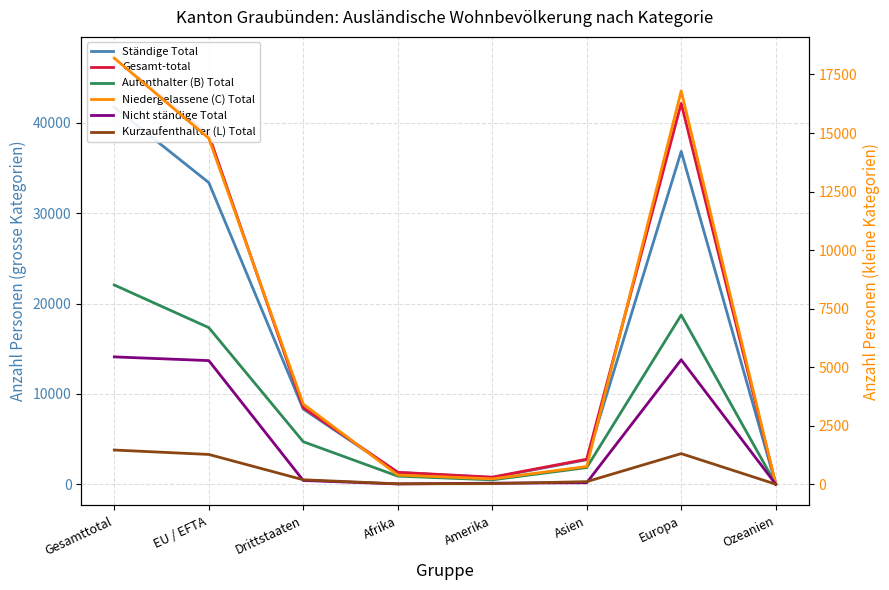

Rank the series at EU / EFTA from highest to lowest value.

Gesamt-total, Ständige Total, Aufenthalter (B) Total, Niedergelassene (C) Total, Nicht ständige Total, Kurzaufenthalter (L) Total